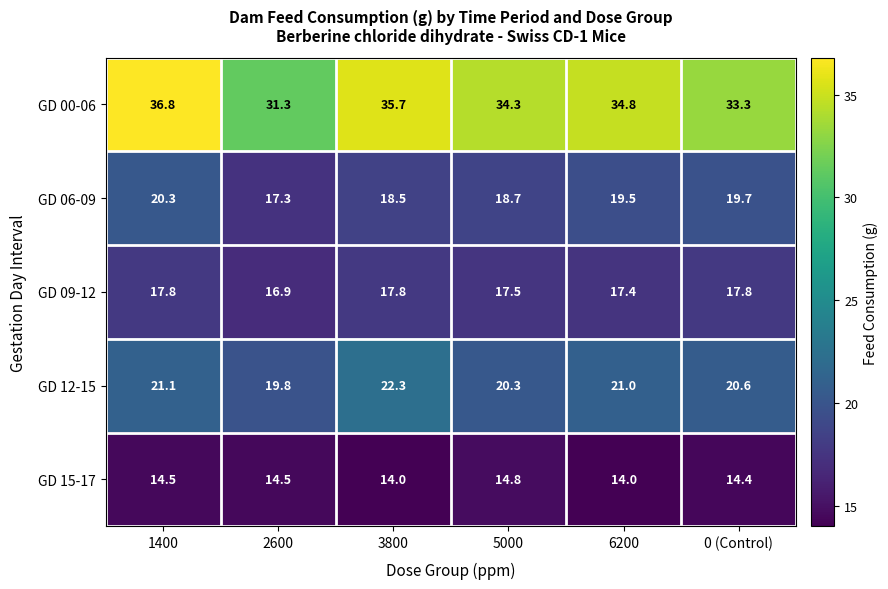

True or false: GD 06-09 has a value of 19.5 at 6200.

True